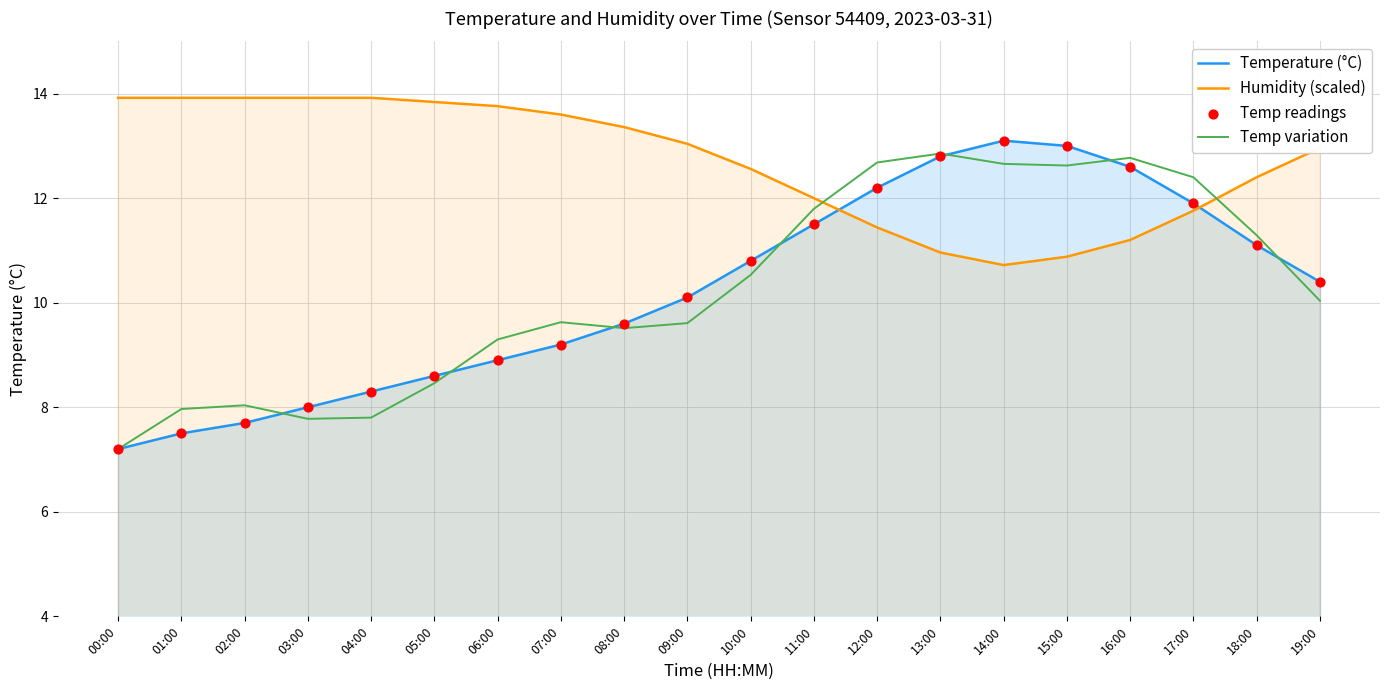

At which category is the sum across all series the highest?

14:00